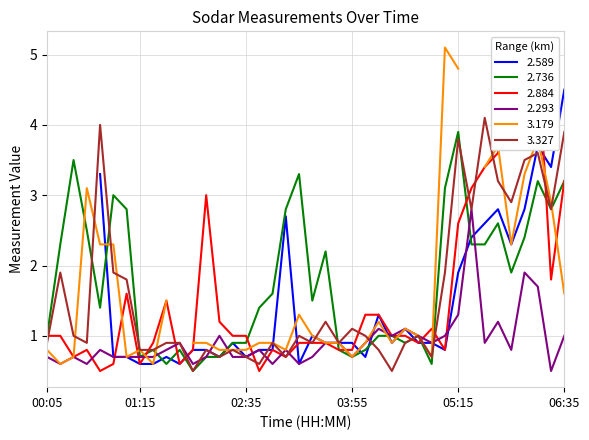

Where is the first local maximum for 2.736?

00:25